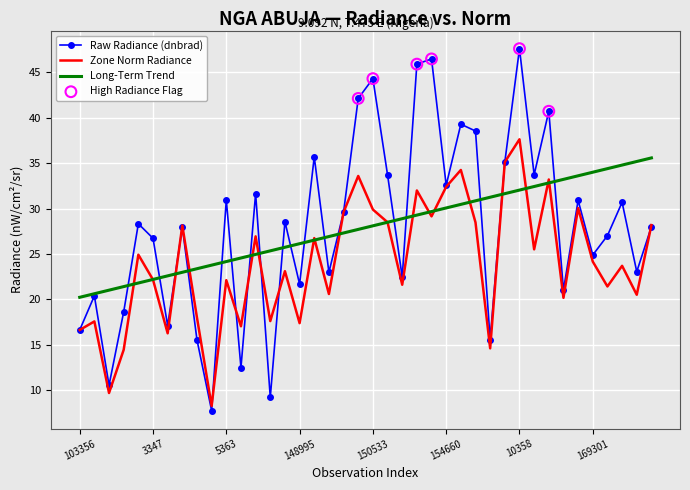

What is the greatest value displayed?

47.6